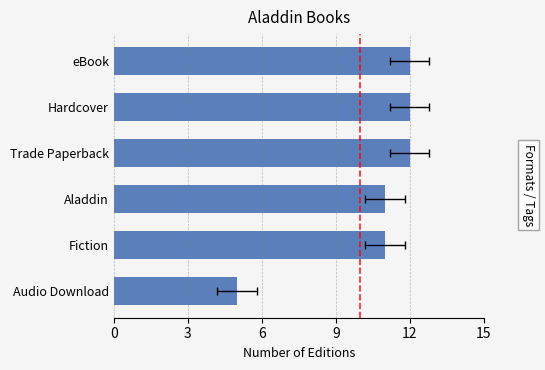

Reading left to right, extract all data points from this chart.

5	11	11	12	12	12